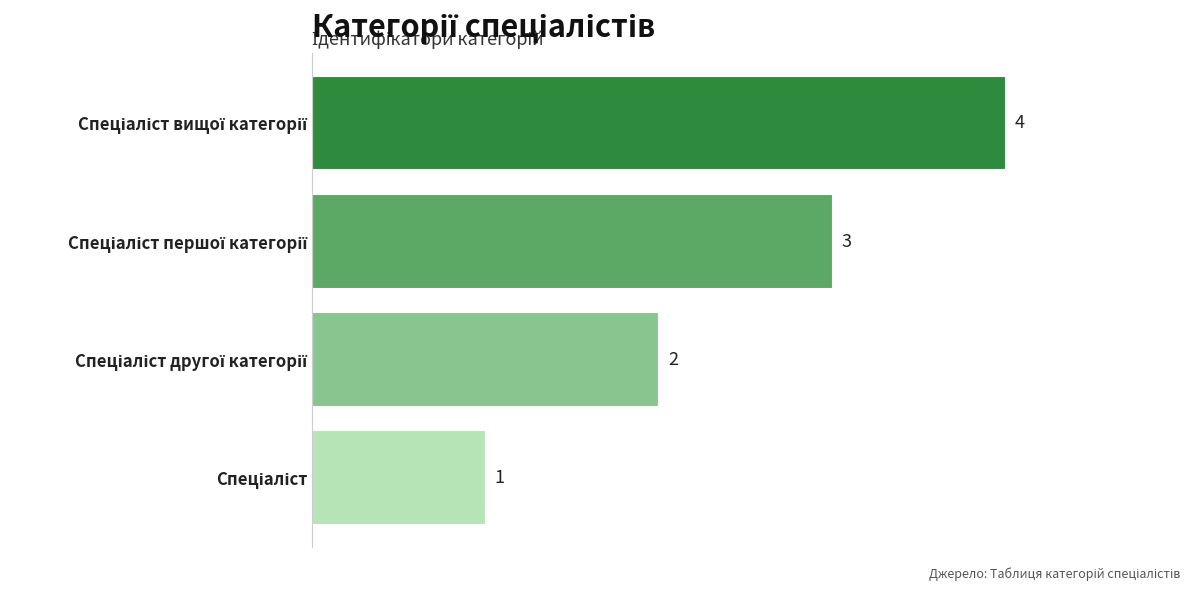

How many values are below 3?

2